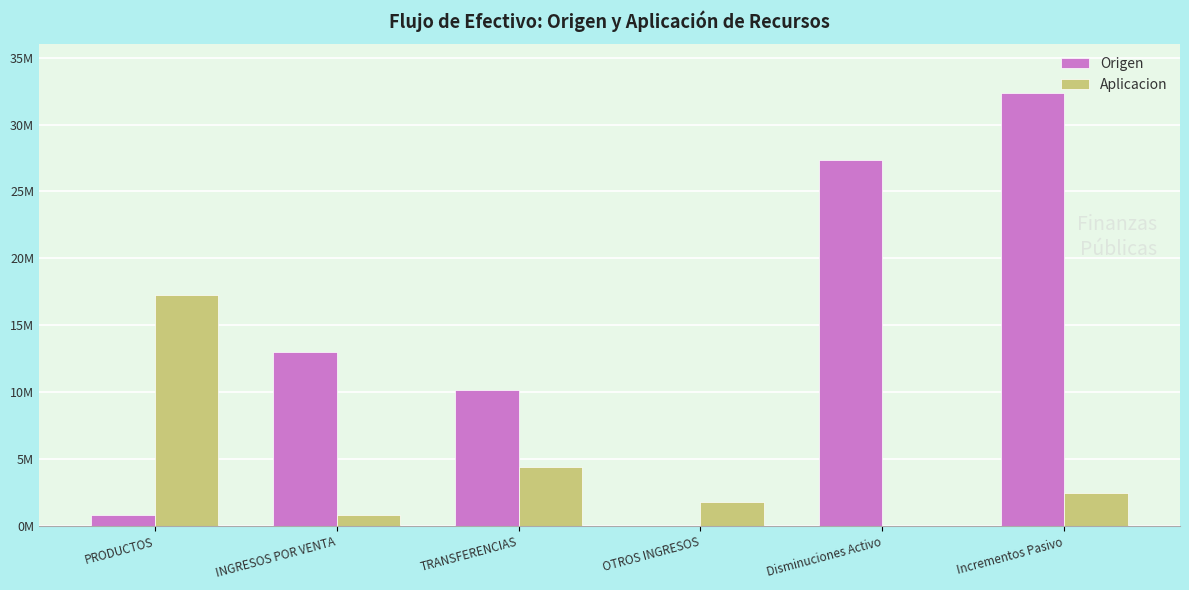

What position from the left is Incrementos Pasivo?

6